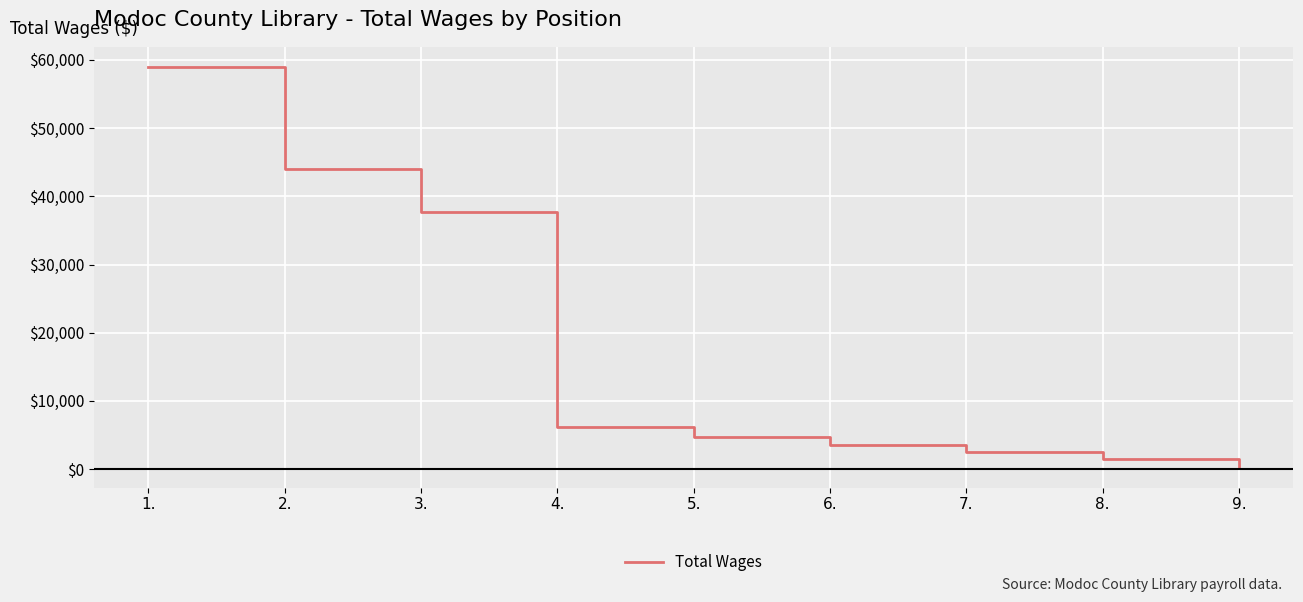

How many categories are shown in the chart?

9